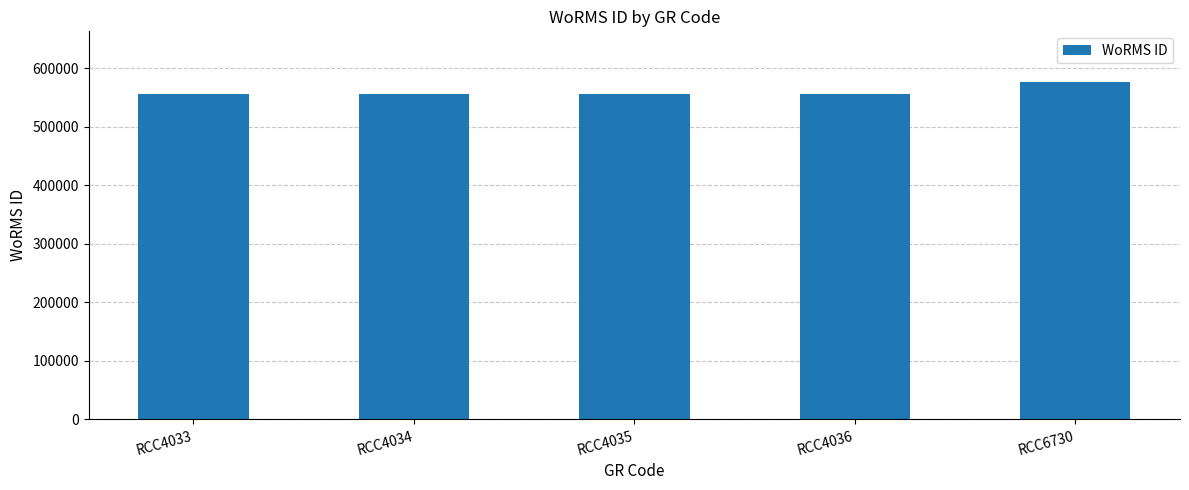

Which label corresponds to the largest value in the chart?

RCC6730